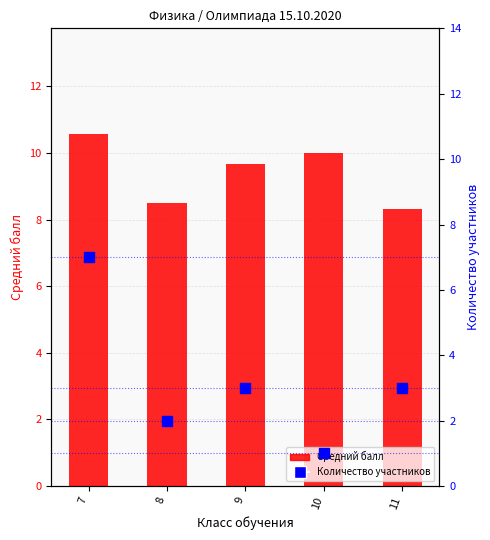

Which series contains the highest Y value?

Средний балл